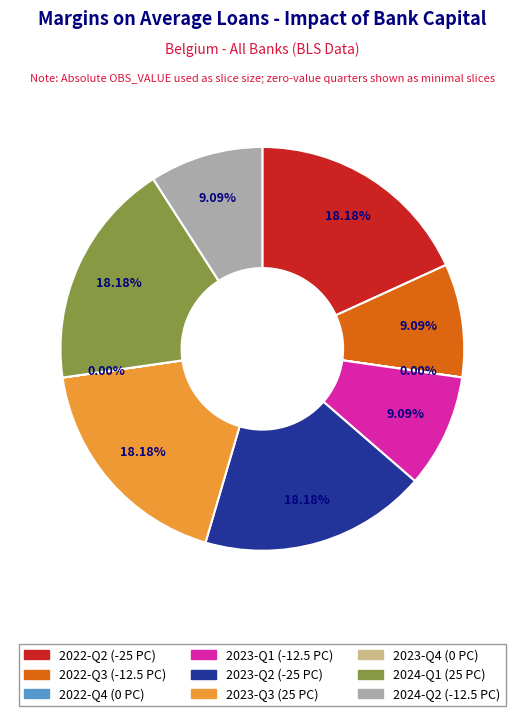

Is there any slice that represents more than half of the pie?

No